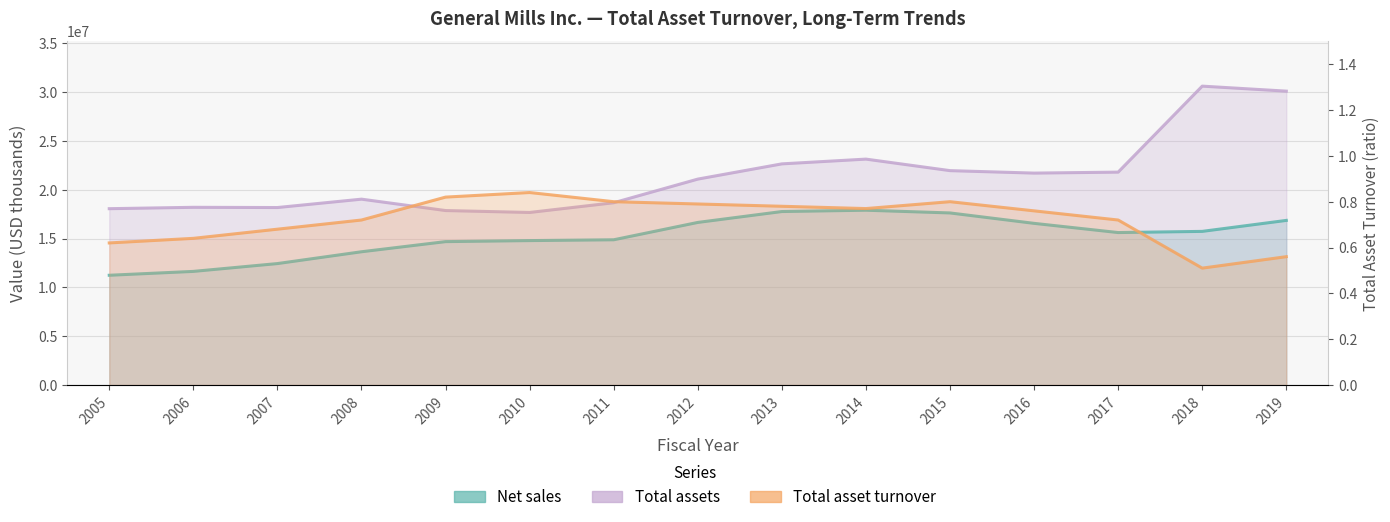

Where is the first local maximum for Total asset turnover?

2010